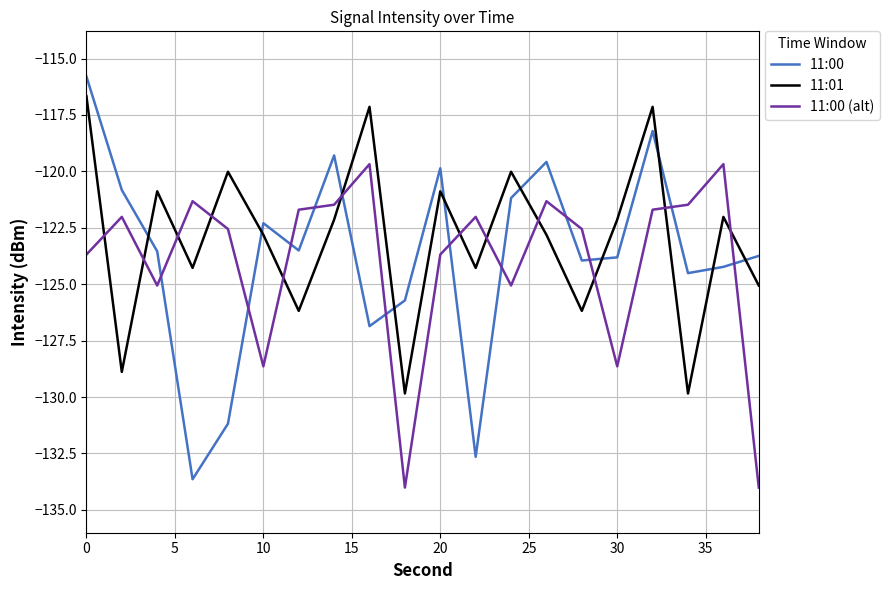

What is the maximum value for 11:00 (alt)?

-119.7